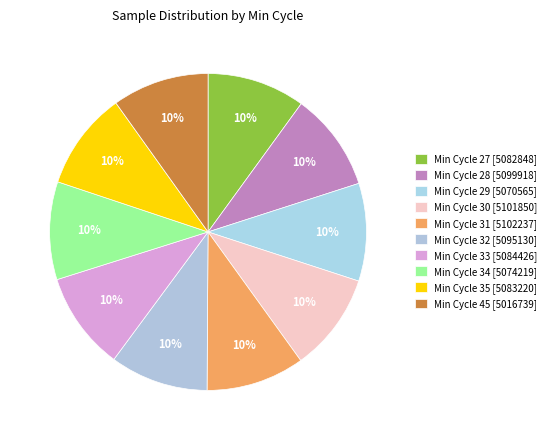

How many segments does this pie chart have?

10